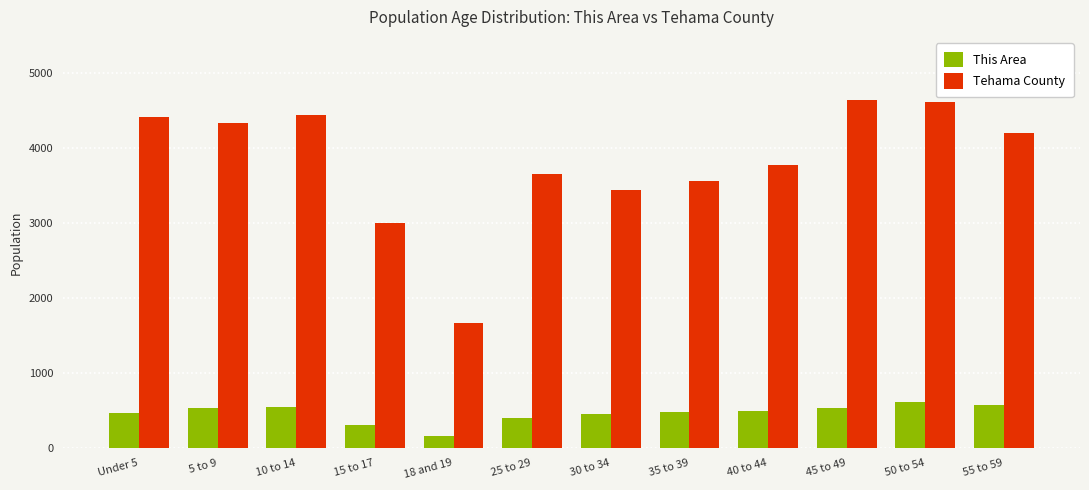

Between 10 to 14 and 15 to 17, which series saw the biggest shift?

Tehama County